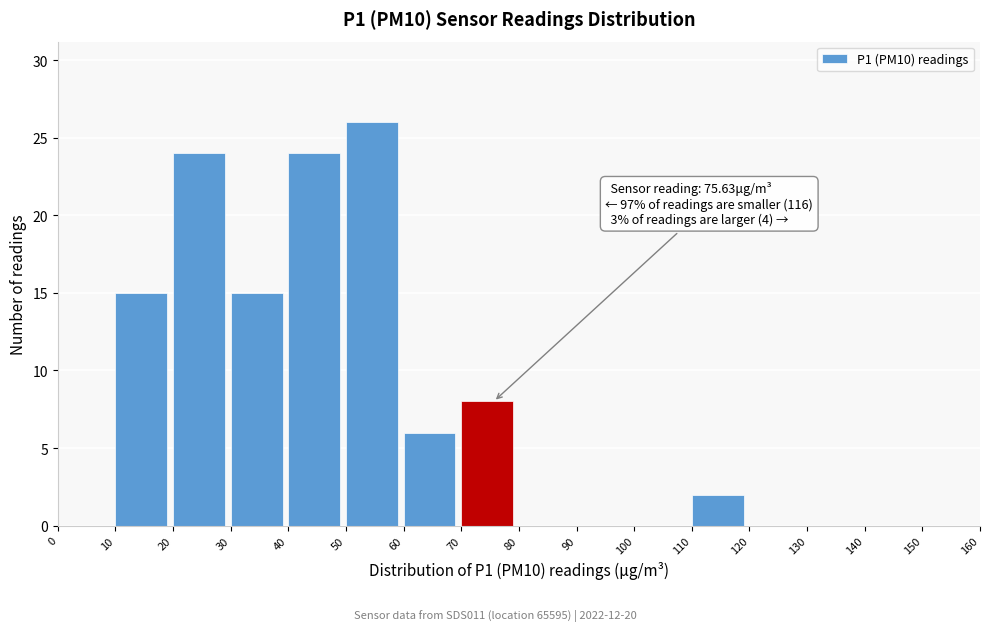

Over which range of the x-axis is the bar tallest?

50 to 60